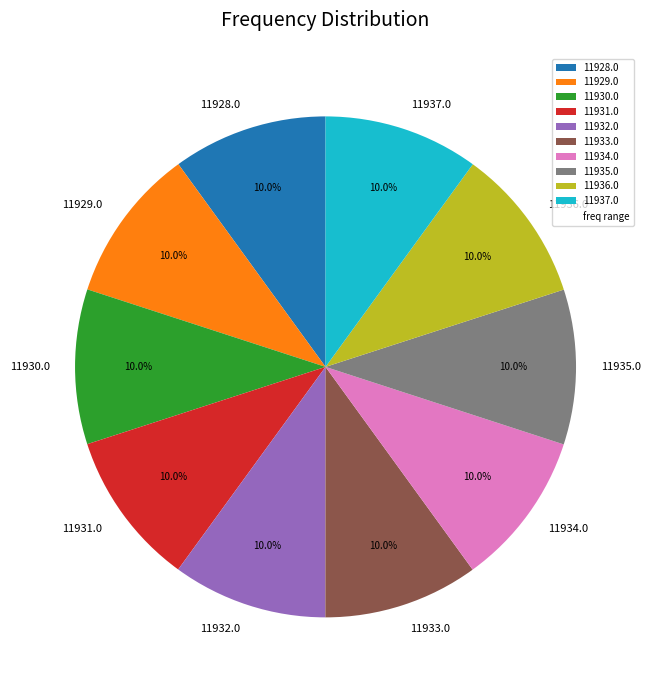

Is it true that 11937.0 is 10% of the pie?

True